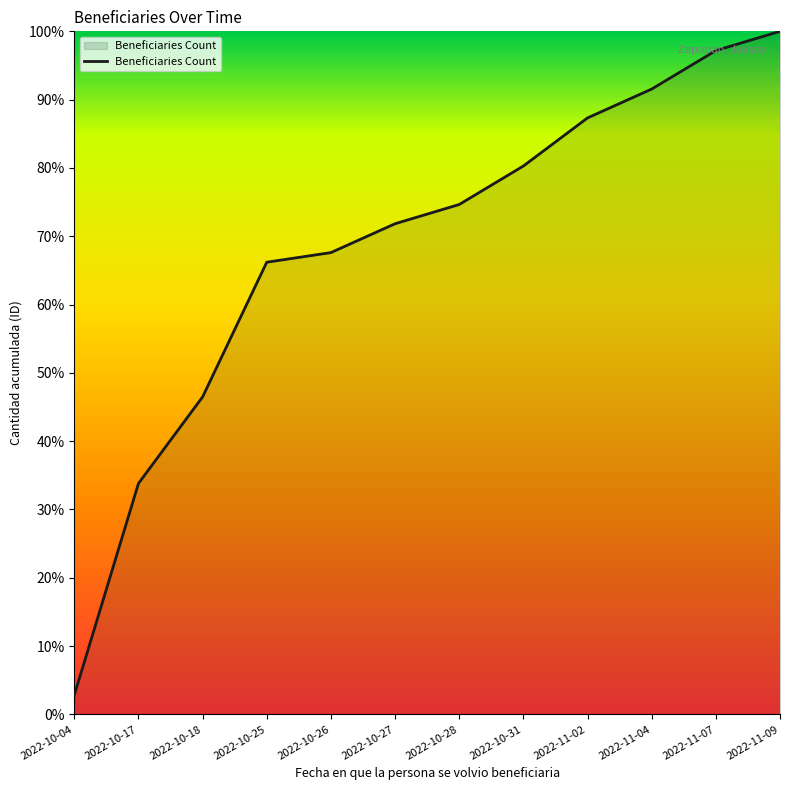

The value at 2022-11-04 is 133.8. True or false?

False